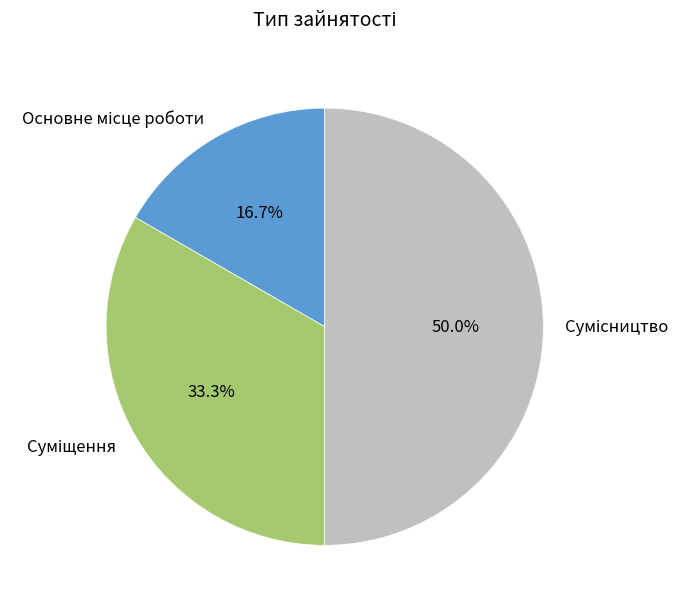

To the nearest percent, what is the average slice percentage?

33%